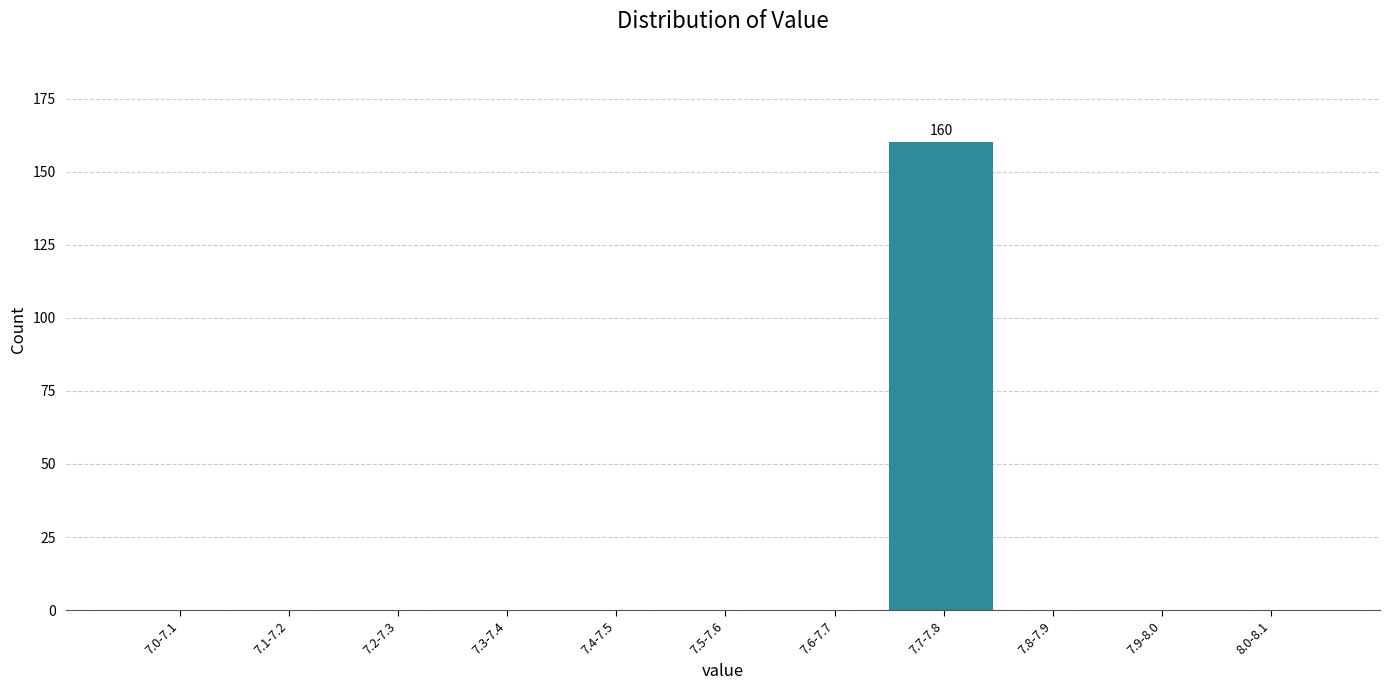

Reading left to right, what are all the values shown in this chart?

7.0-7.1=0	7.1-7.2=0	7.2-7.3=0	7.3-7.4=0	7.4-7.5=0	7.5-7.6=0	7.6-7.7=0	7.7-7.8=160	7.8-7.9=0	7.9-8.0=0	8.0-8.1=0